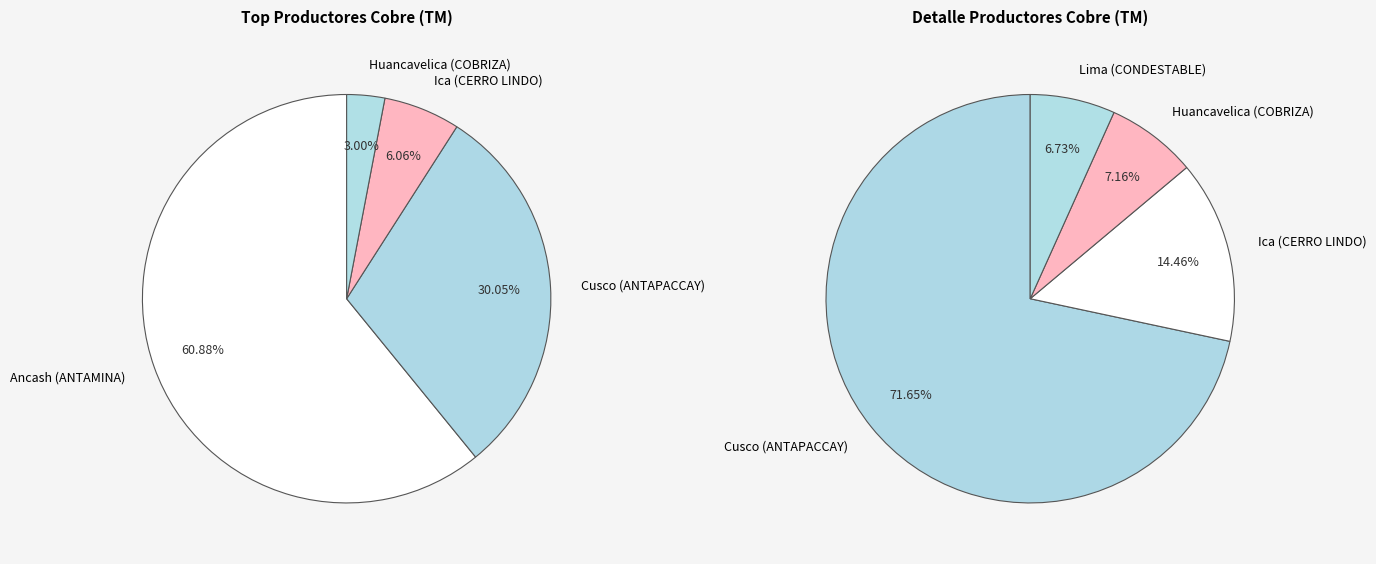

Which has a higher value, 2 or 1?

1